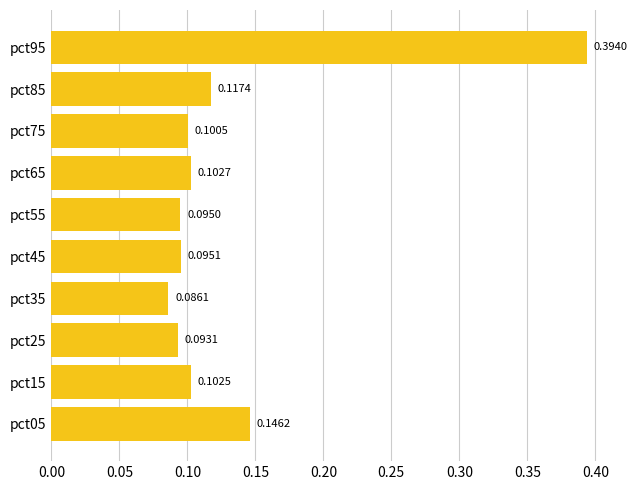

Between pct55 and pct75, which is larger?

pct75